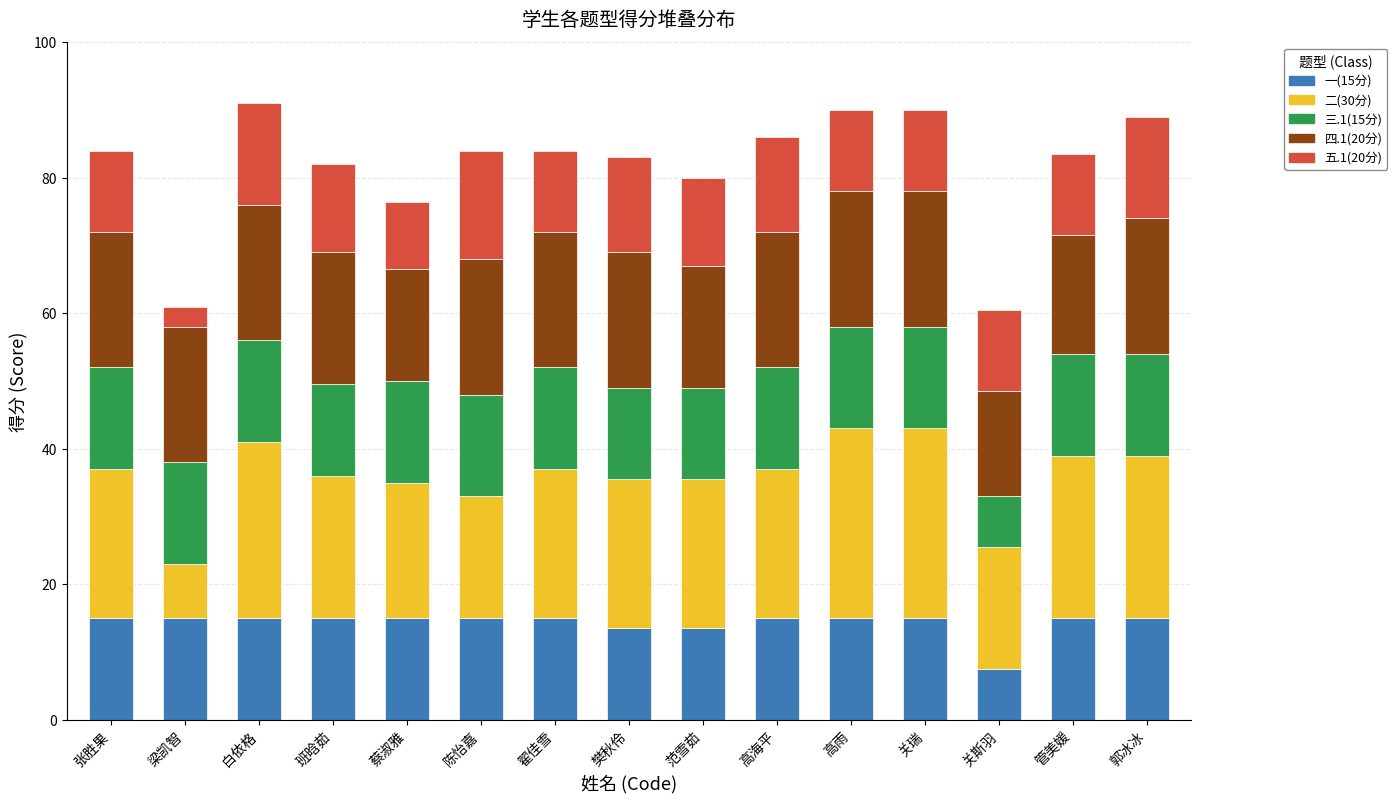

What are all the series names shown in the legend?

一(15分), 二(30分), 三.1(15分), 四.1(20分), 五.1(20分)